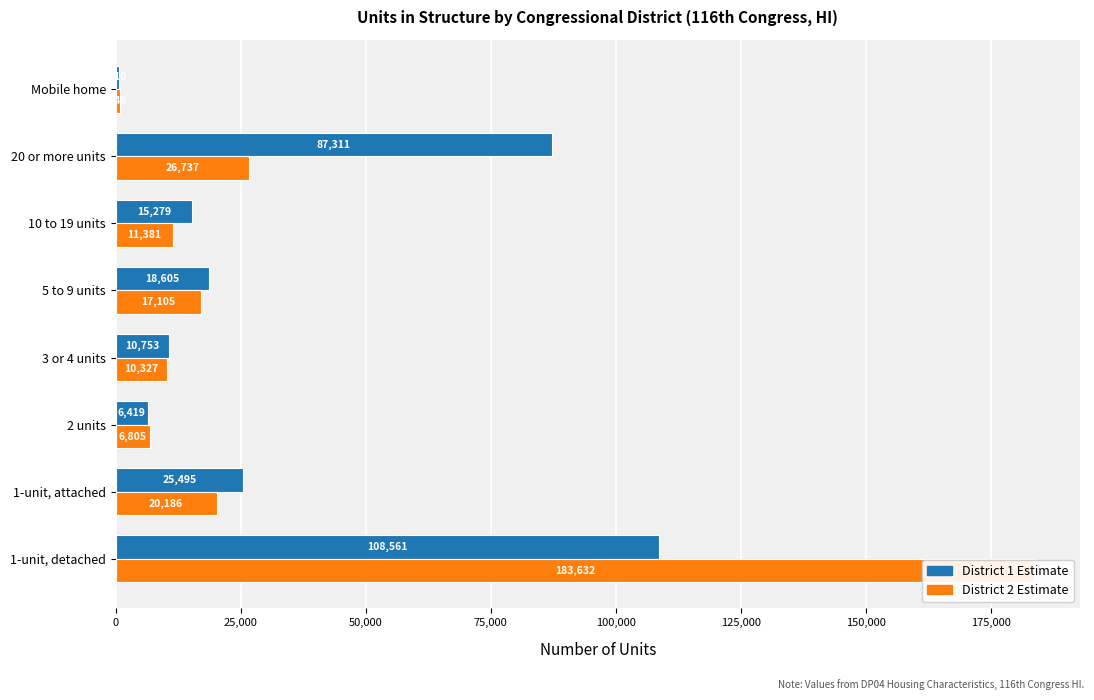

How many data points does each series have?

8